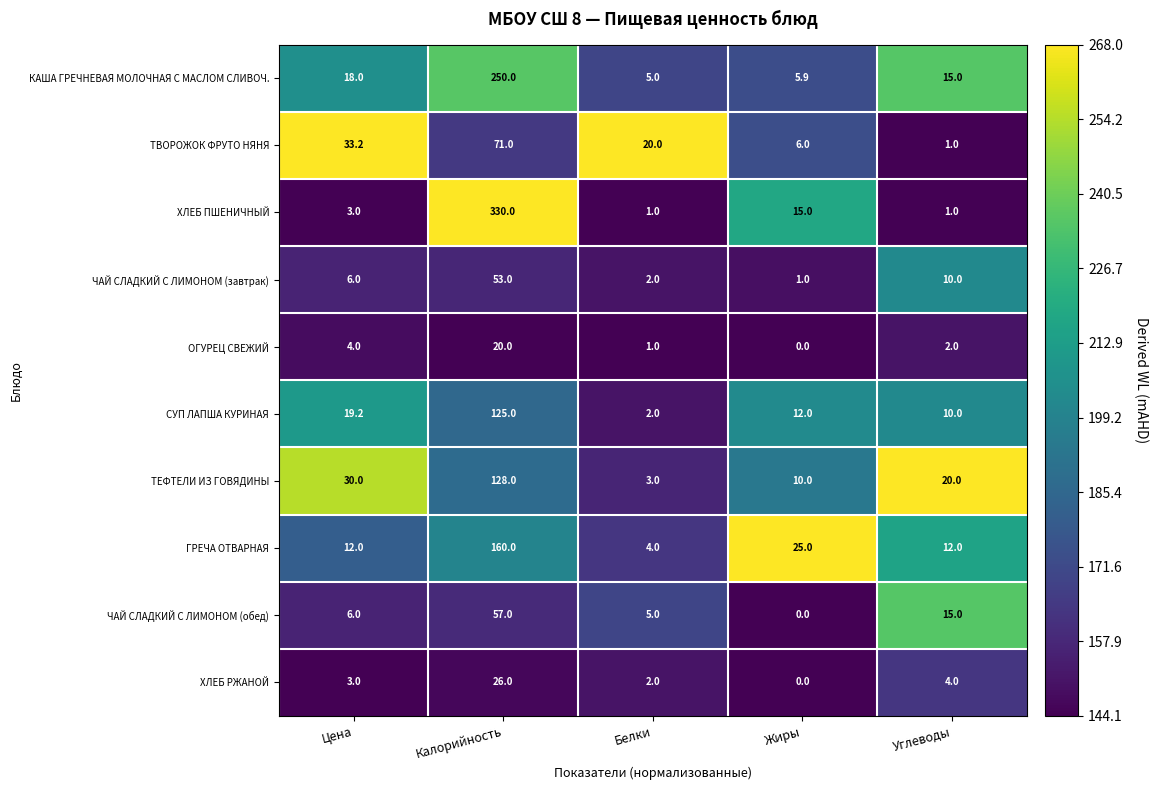

What value does the ТВОРОЖОК ФРУТО НЯНЯ series have at Жиры?

6.0